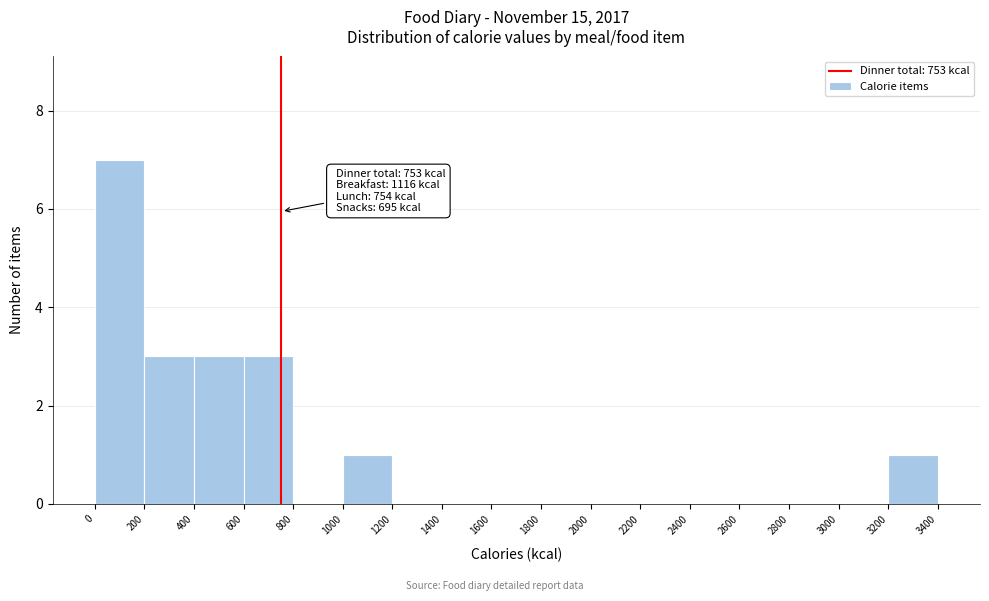

Over which range of the x-axis is the bar tallest?

0 to 200